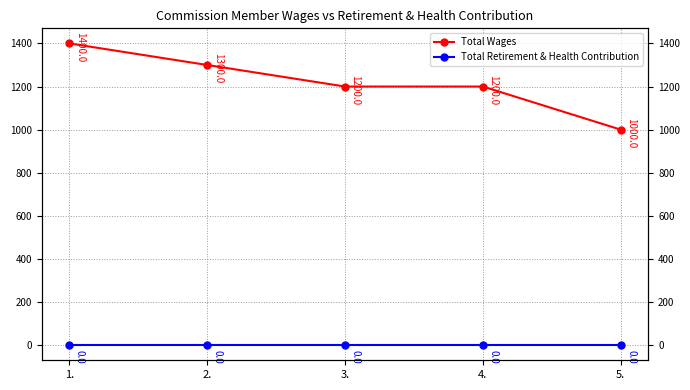

True or false: Total Retirement & Health Contribution has more than 2 points higher than both neighbors.

False